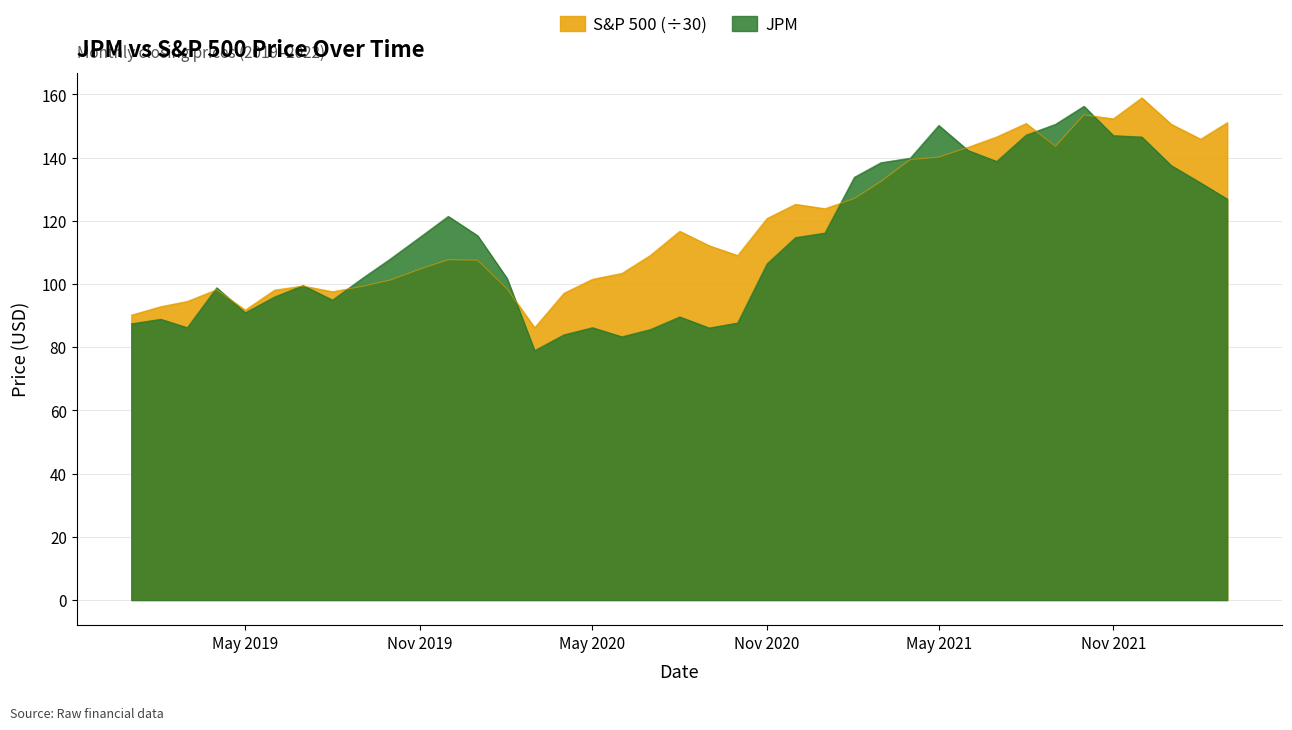

List the series in order of their peak value, lowest first.

JPM, S&P 500 (÷30)